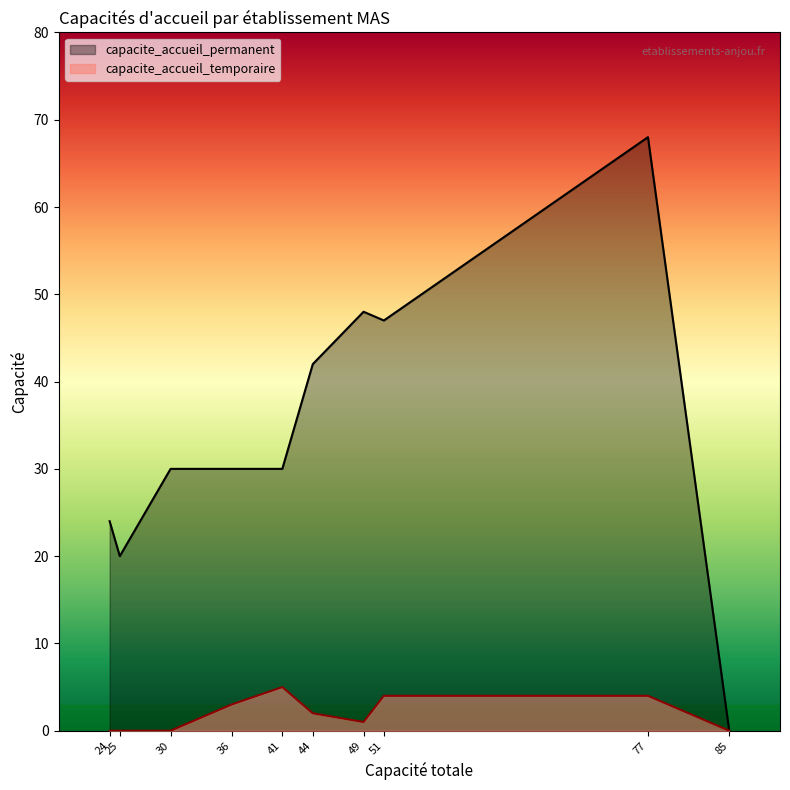

Which series has the largest range (max minus min)?

capacite_accueil_permanent